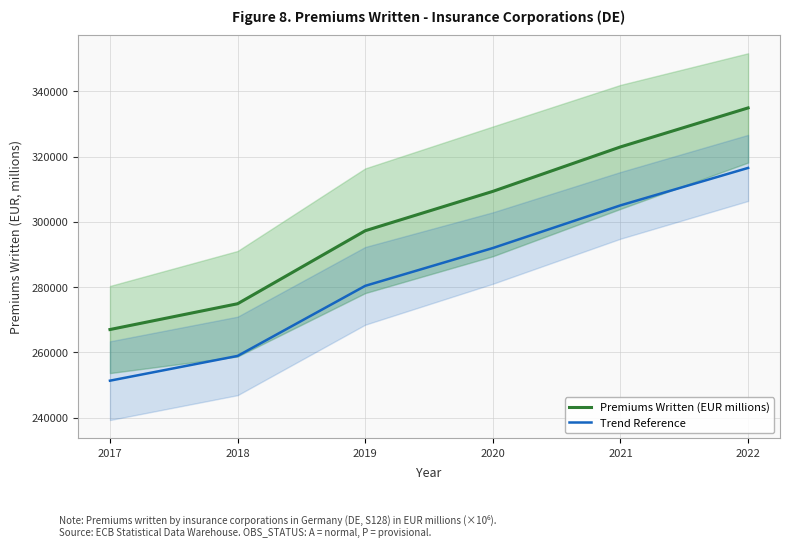

Reading left to right, transcribe all the data shown in this chart.

Premiums Written (EUR millions): 2017=266999.0	2018=274901.0	2019=297278.0	2020=309347.0	2021=322972.0	2022=334928.0
Trend Reference: 2017=251319.0	2018=258905.0	2019=280386.9	2020=291973.1	2021=305053.1	2022=316530.9